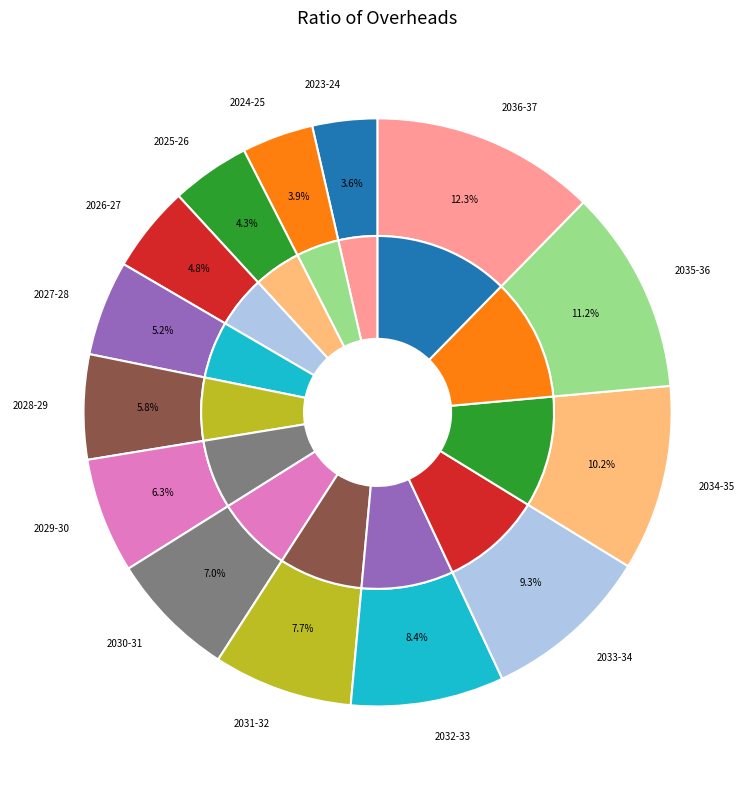

What percentage is the 2024-25 slice, to the nearest percent?

4%